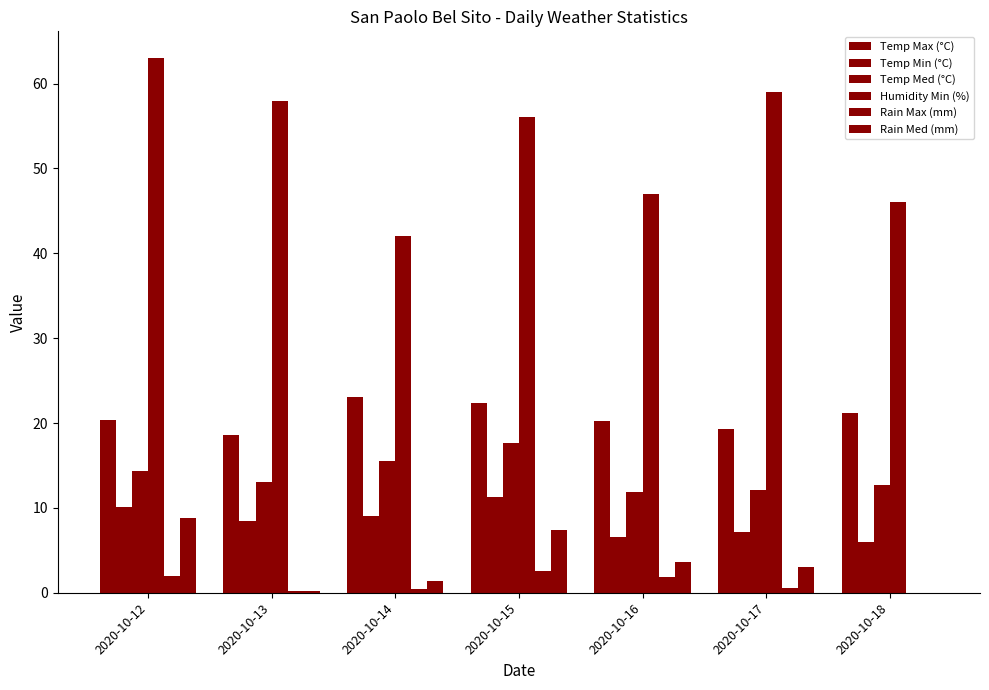

How many categories are shown in the chart?

7